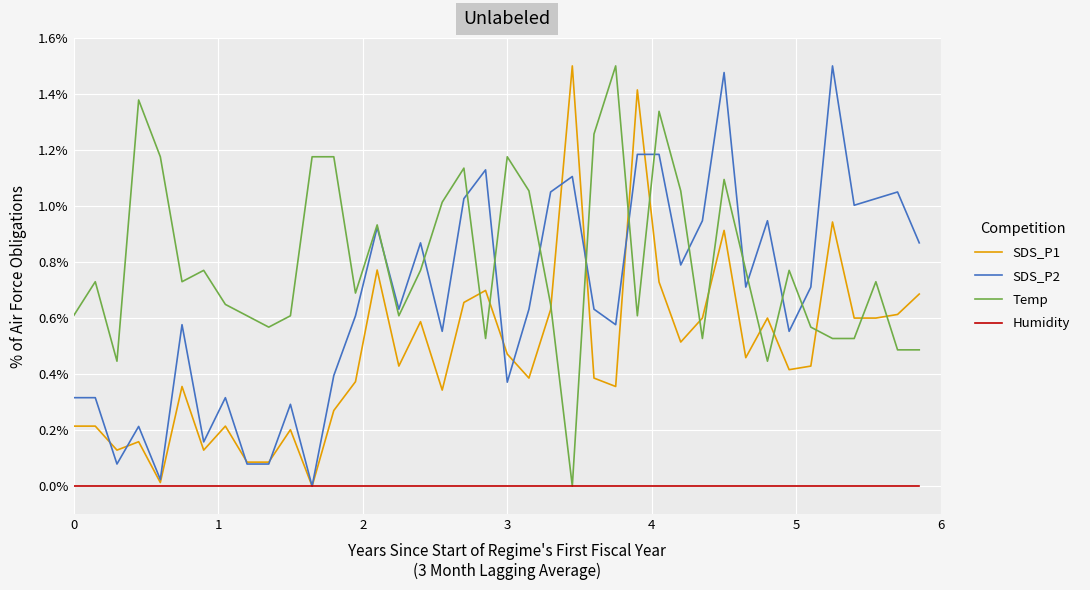

List the series in order of their overall mean, lowest first.

Humidity, SDS_P1, SDS_P2, Temp